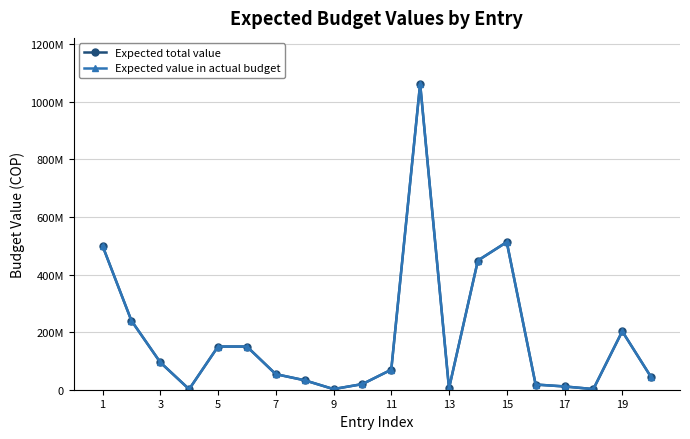

Is this an area chart (filled region under the line)?

No